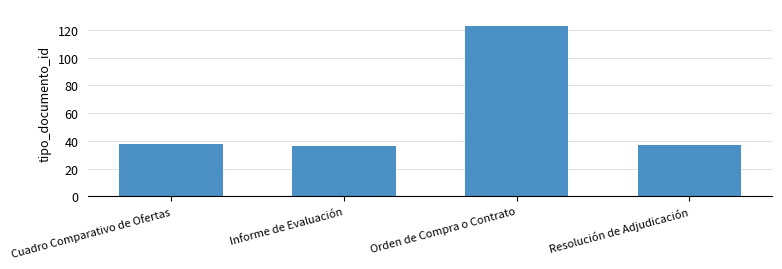

What is the sum of all values?

234